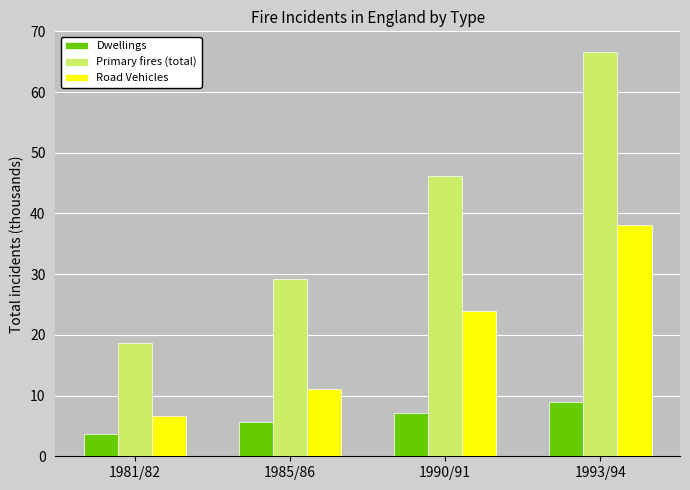

Rank the series at 1990/91 from lowest to highest value.

Dwellings, Road Vehicles, Primary fires (total)